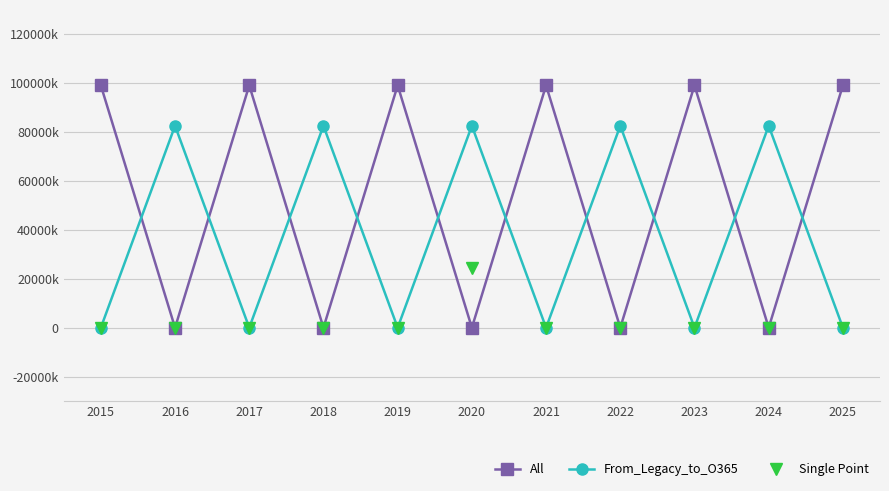

Reading right to left, transcribe all the data shown in this chart.

All: 2025=99003265	2024=0	2023=99003265	2022=0	2021=99003265	2020=0	2019=99003265	2018=0	2017=99003265	2016=0	2015=99003265
From_Legacy_to_O365: 2025=0	2024=82502721	2023=0	2022=82502721	2021=0	2020=82502721	2019=0	2018=82502721	2017=0	2016=82502721	2015=0
Single Point: 2025=0	2024=0	2023=0	2022=0	2021=0	2020=24579917	2019=0	2018=0	2017=0	2016=0	2015=0